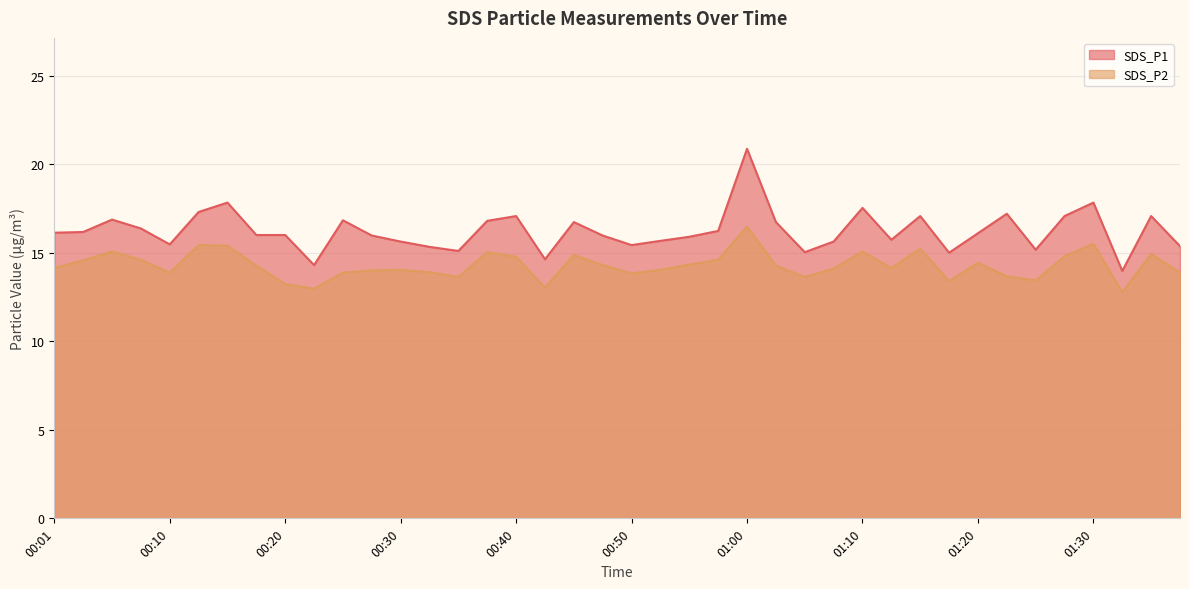

True or false: SDS_P2 and SDS_P1 cross at least once.

False